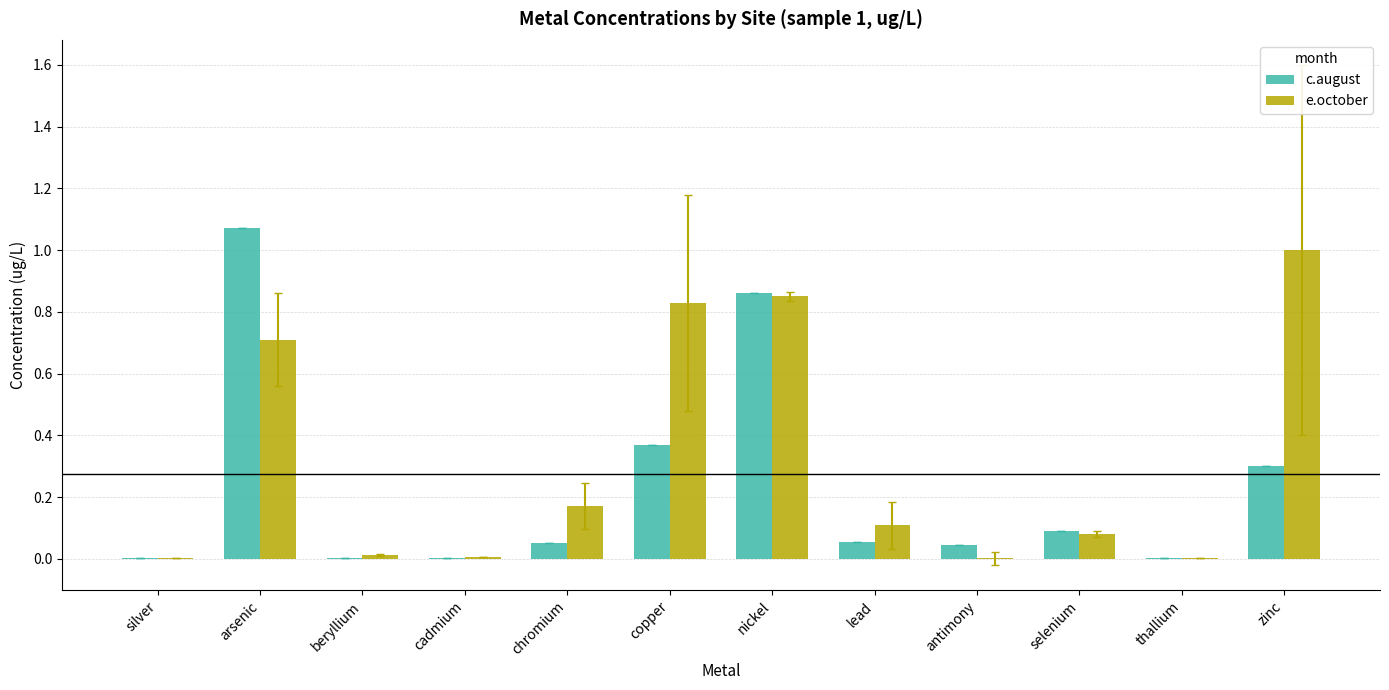

How many categories are shown in the chart?

12